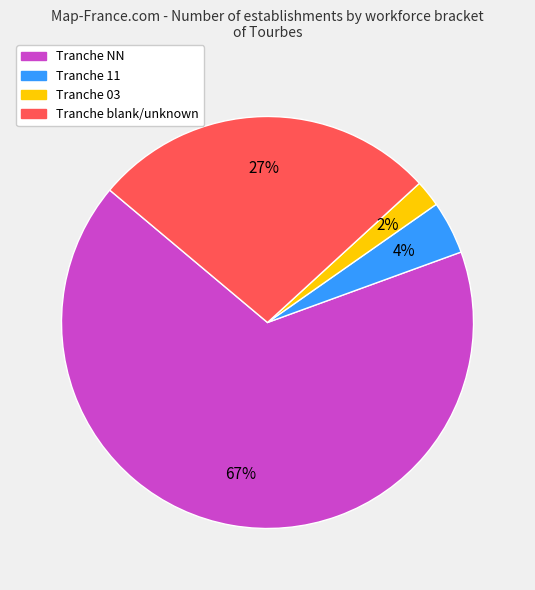

To the nearest percent, what is the difference between the largest and smallest slice percentages?

65%